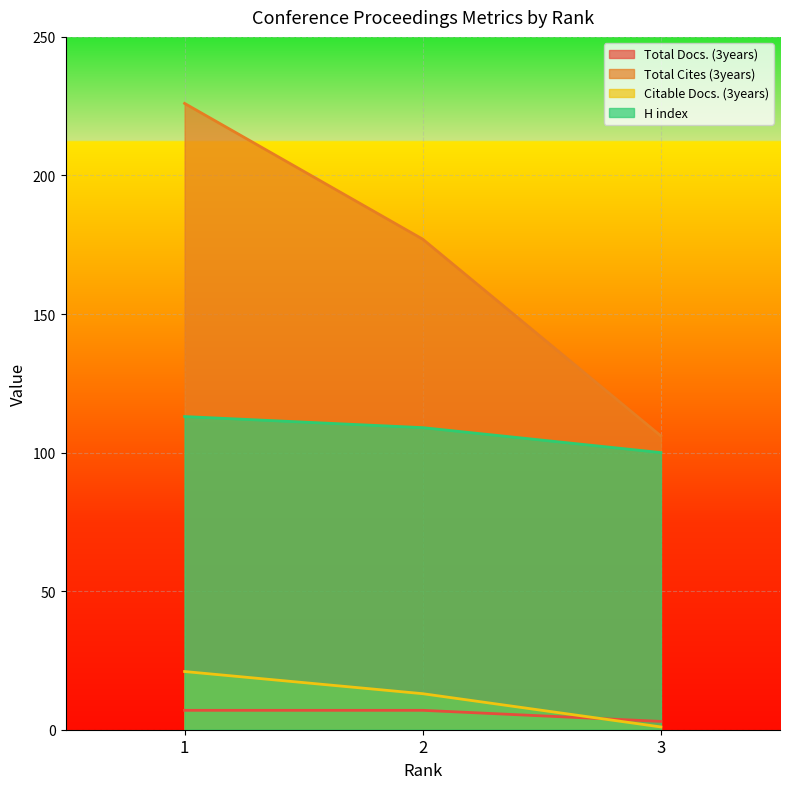

Is it true that Total Docs. (3years) equals 7 at 1?

True